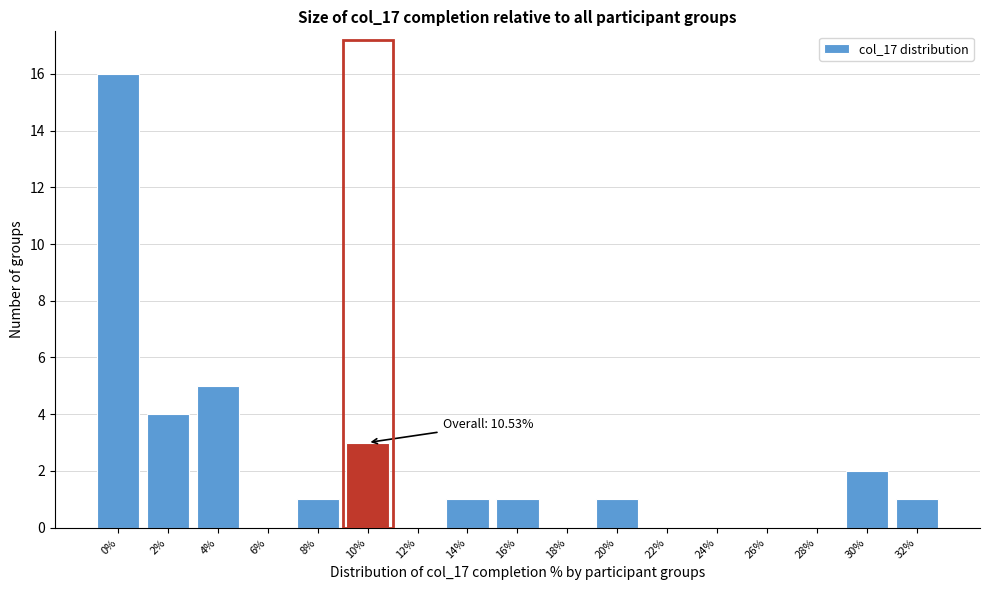

Reading right to left, what are all the values shown in this chart?

32%=1	30%=2	28%=0	26%=0	24%=0	22%=0	20%=1	18%=0	16%=1	14%=1	12%=0	10%=3	8%=1	6%=0	4%=5	2%=4	0%=16